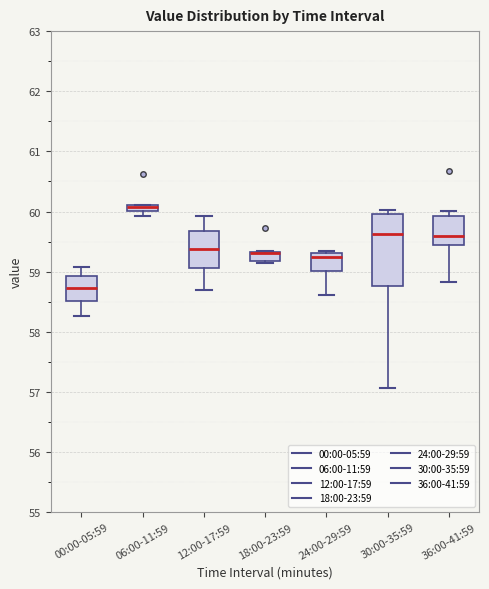

Where is the lower edge of the box for 30:00-35:59 on the y-axis? The values are not printed on the chart, so give them approximately, as read against the axis.

58.8